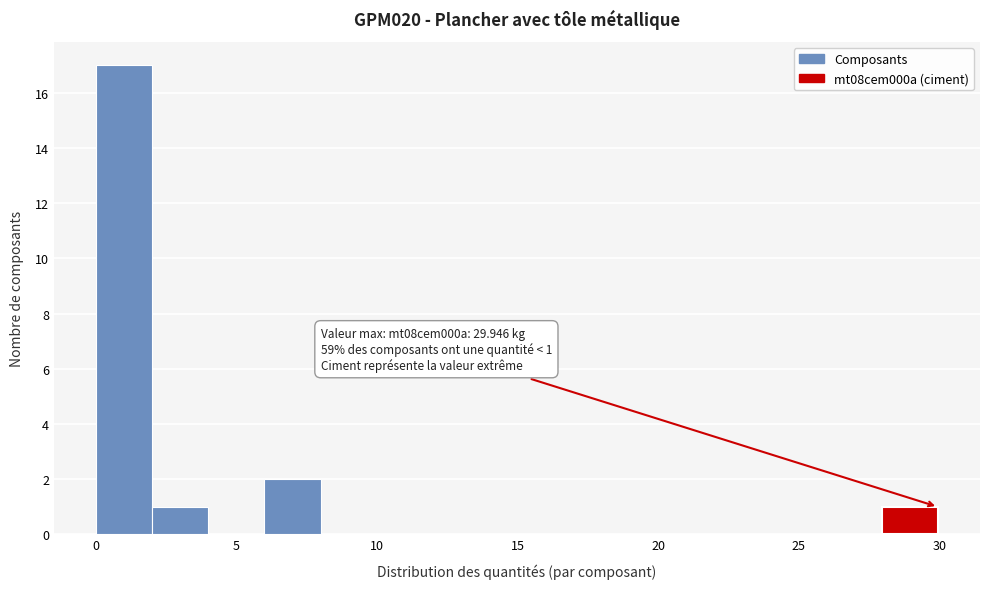

Read against the x-axis, roughly where is the centre of the tallest bar?

1.0